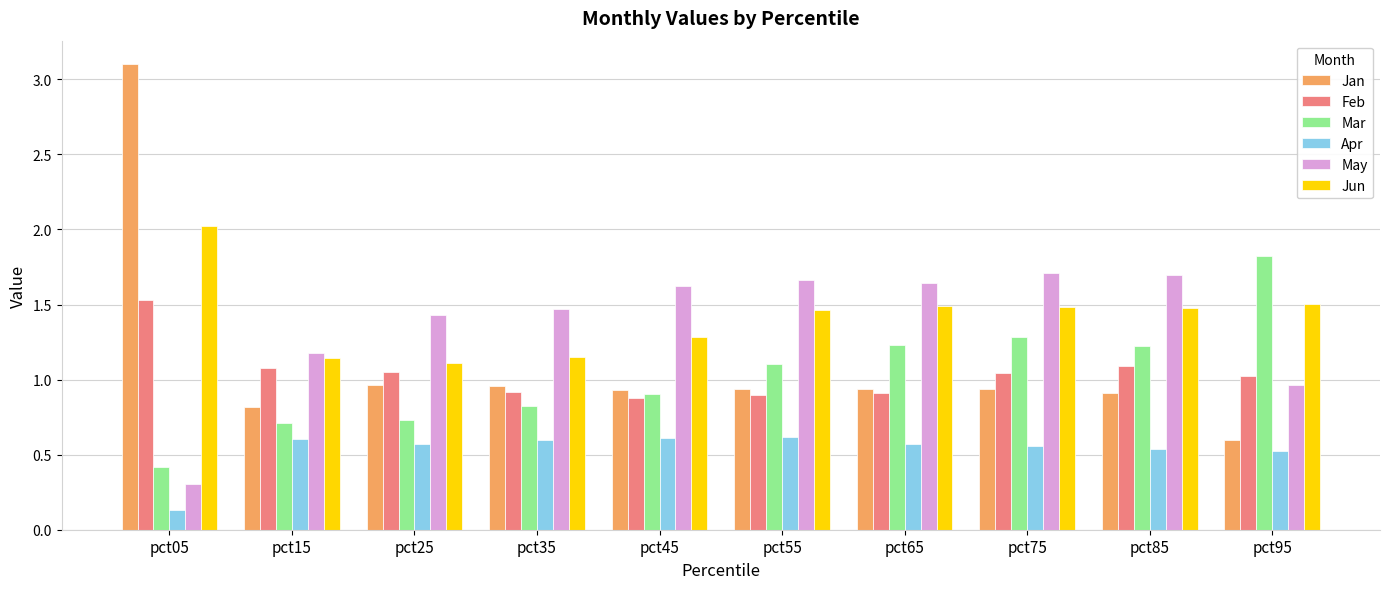

True or false: Apr has a value of 0.6 at pct75.

True